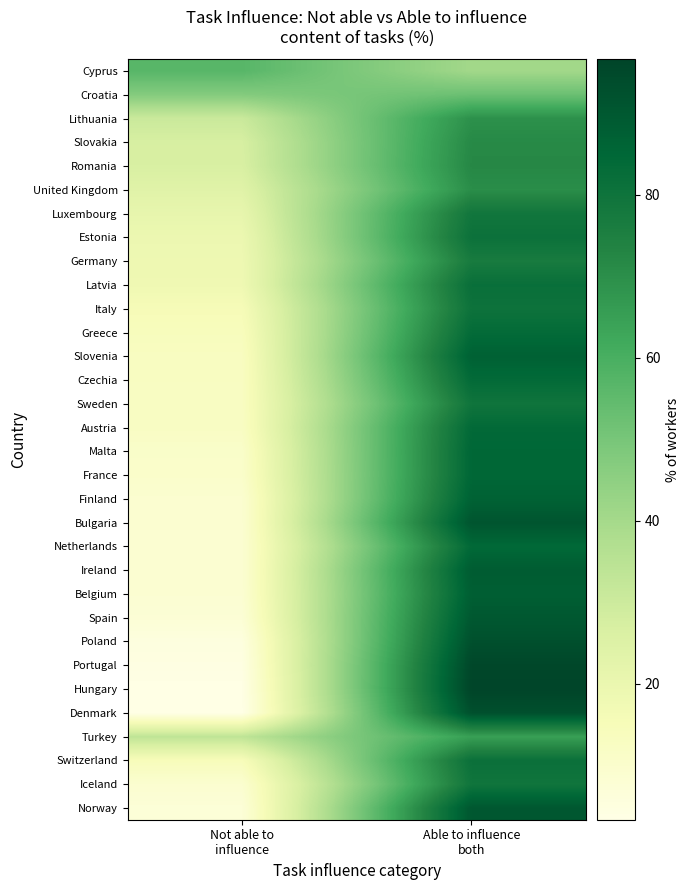

What is the smallest value displayed?

3.4